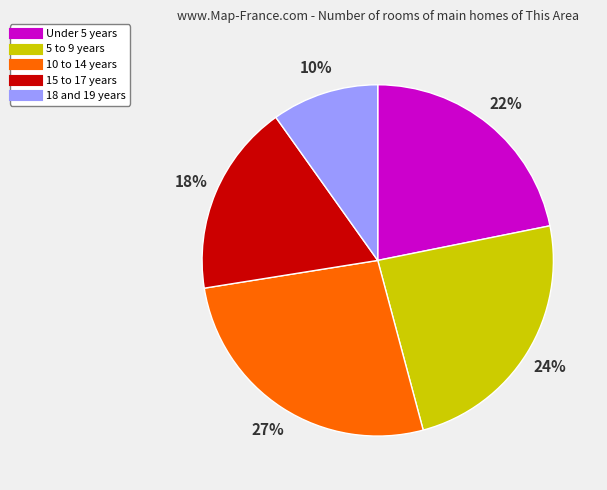

Do 10 to 14 years and 5 to 9 years together represent more than half of the pie?

Yes